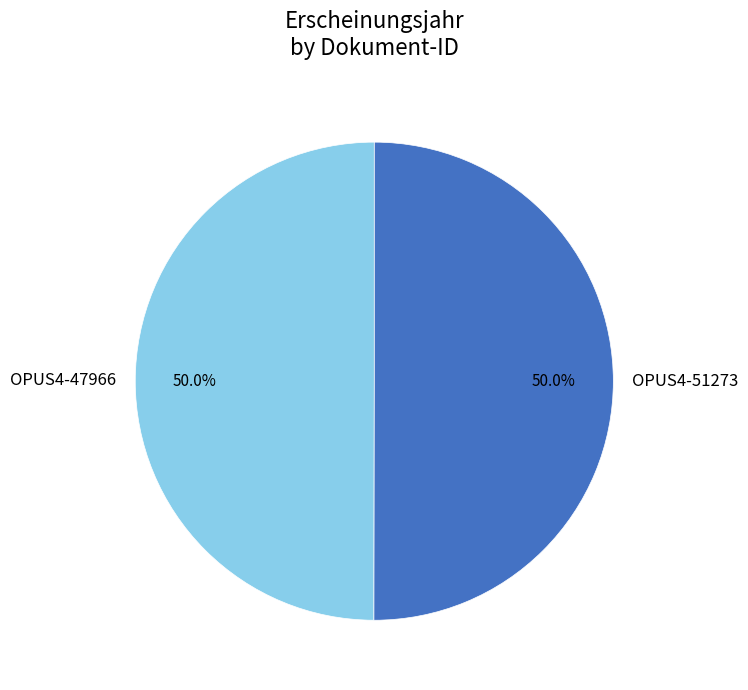

How many slices are in this pie chart?

2